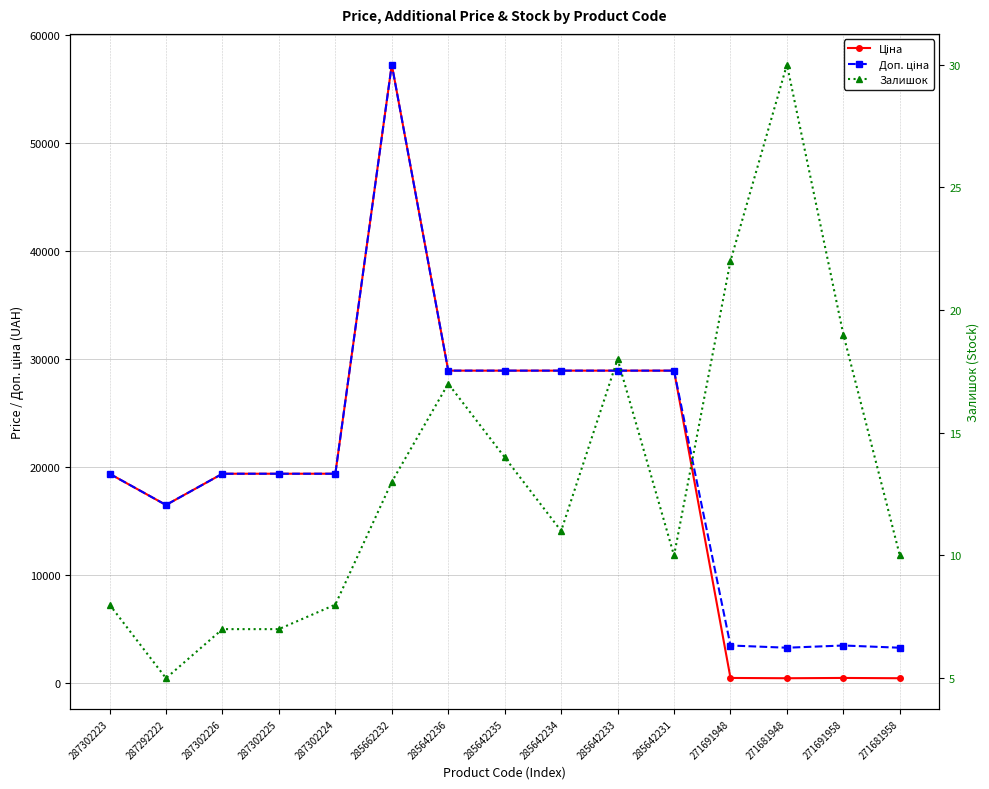

At how many categories does at least one series exceed 1577?

15